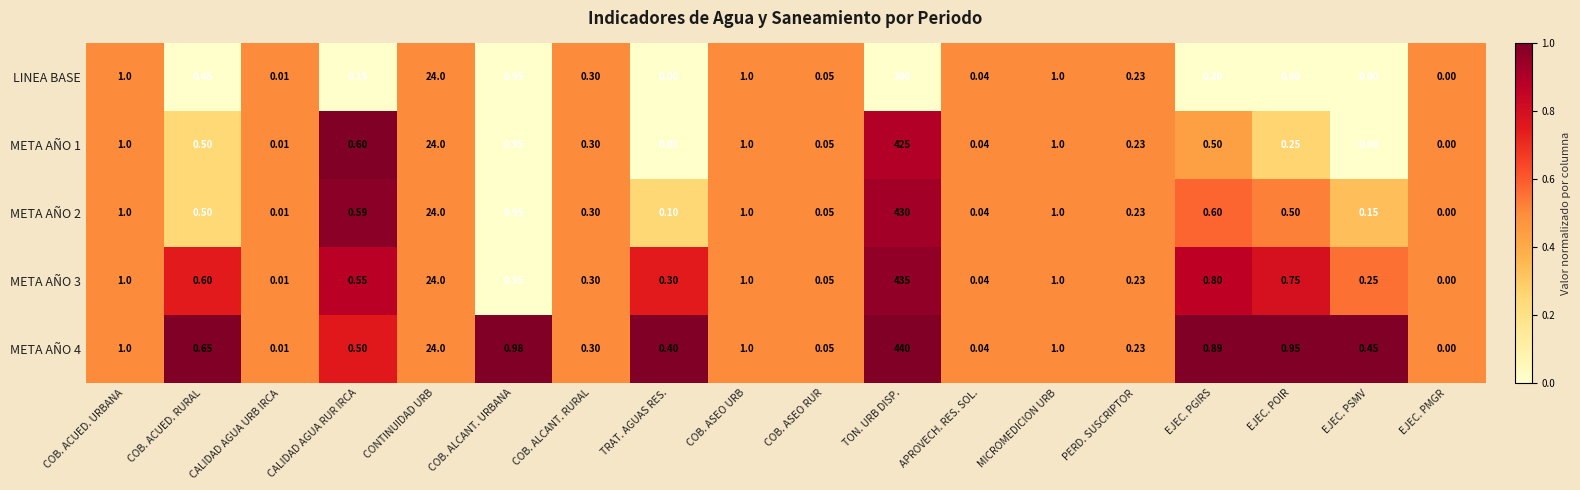

At which label does LINEA BASE reach its peak?

TON. URB DISP.